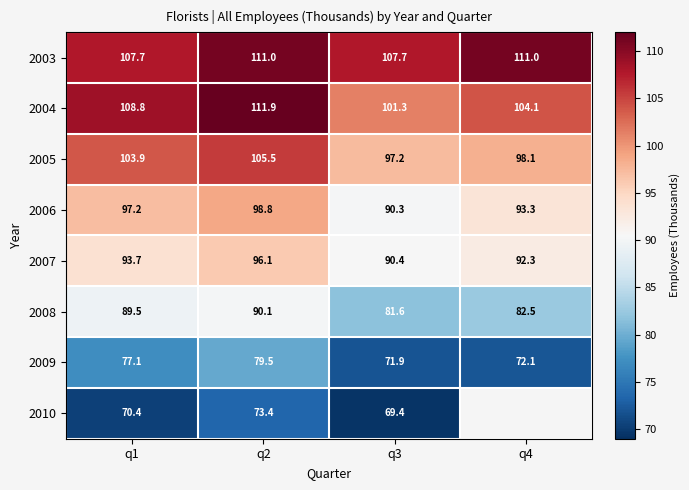

Which series has the widest spread of values?

2004